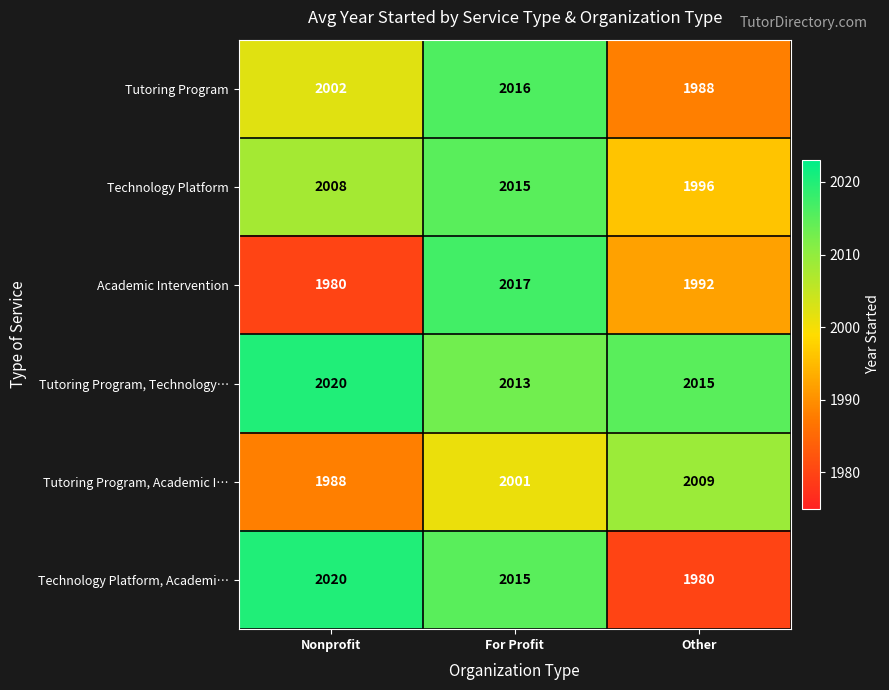

The value of Academic Intervention at Other is 1992. True or false?

True